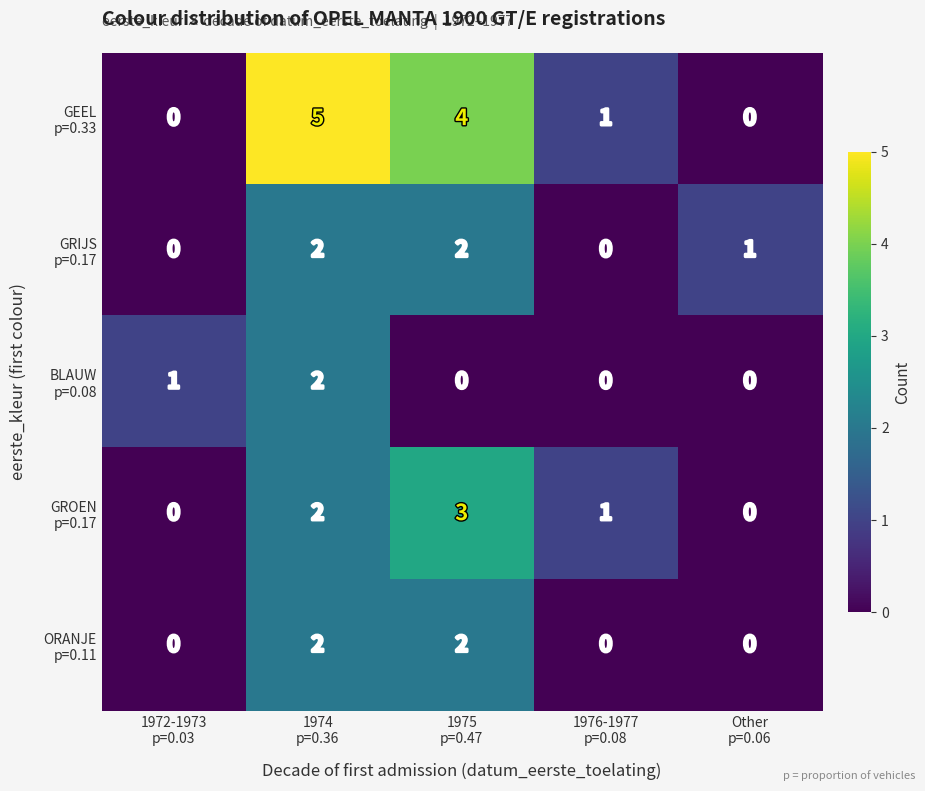

Which category has the highest value across all series?

1974
p=0.36